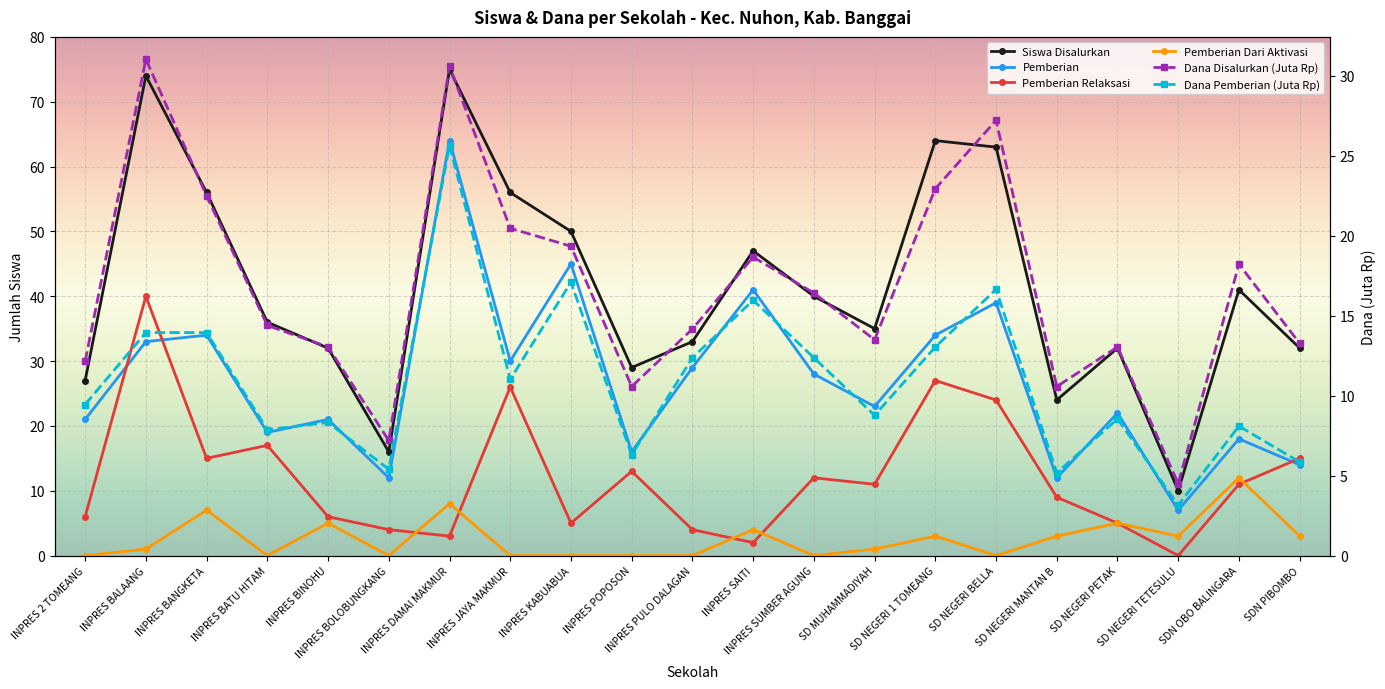

Which series has the largest total across all categories?

Siswa Disalurkan